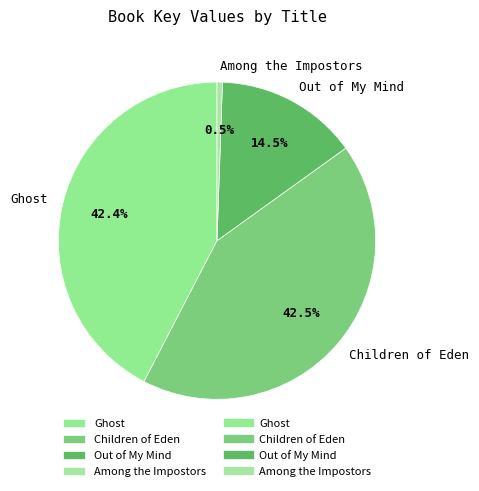

The Out of My Mind slice represents 23% of the pie. True or false?

False